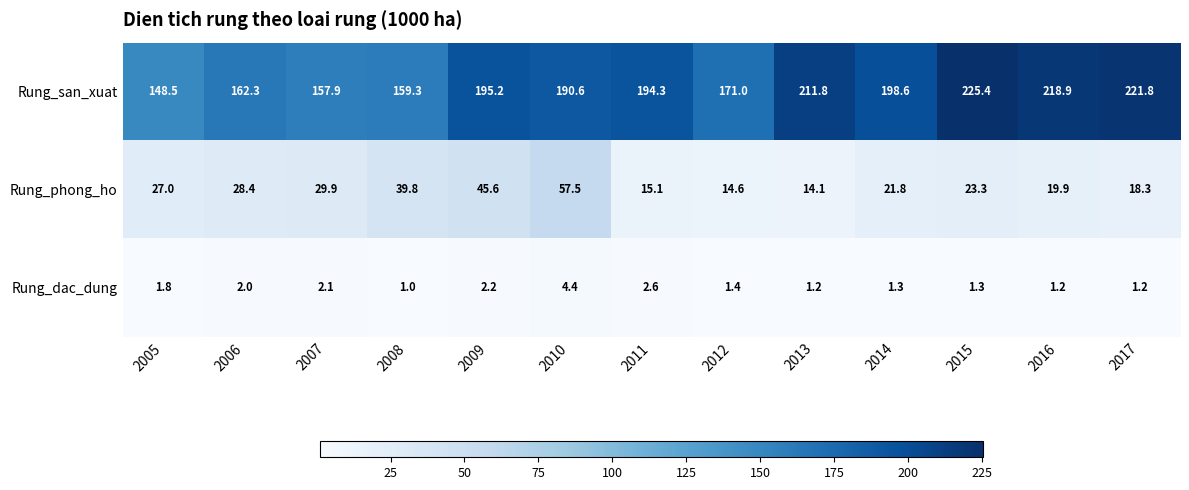

At how many categories does at least one series exceed 103?

13